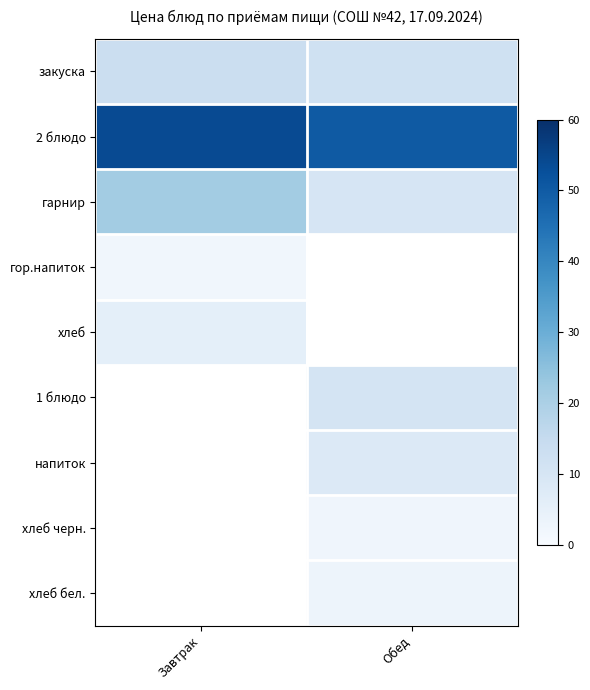

Rank the categories by гарнир value from highest to lowest.

Завтрак, Обед